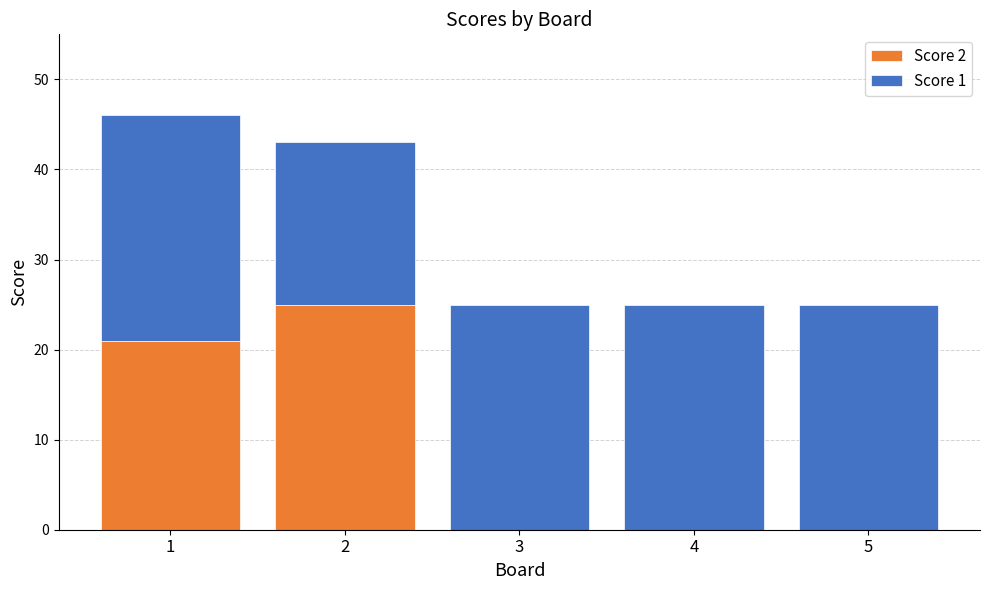

Reading left to right, list the values for the Score 2 series.

1=21	2=25	3=0	4=0	5=0